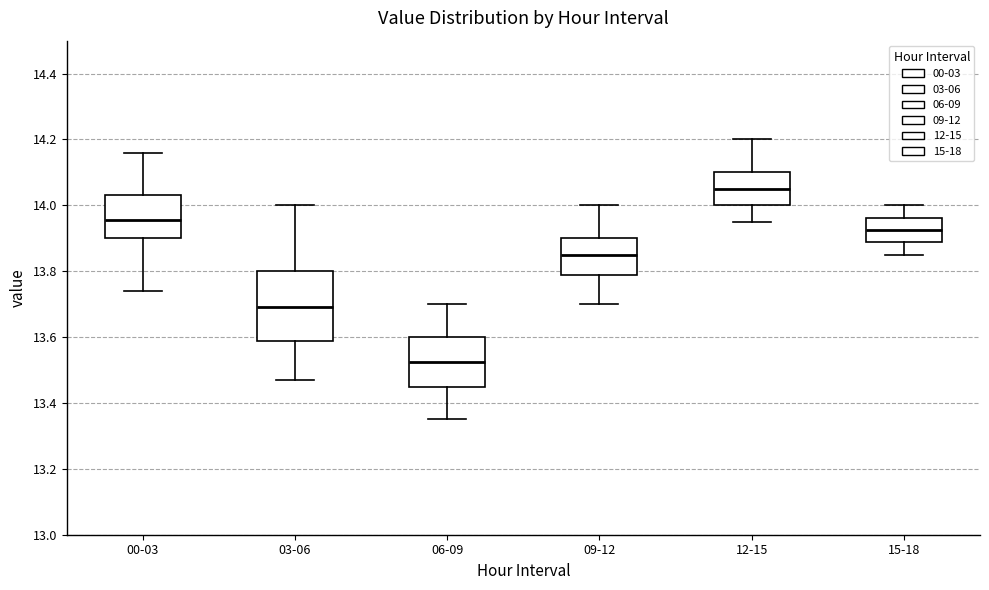

Which box has the lowest median line?

06-09